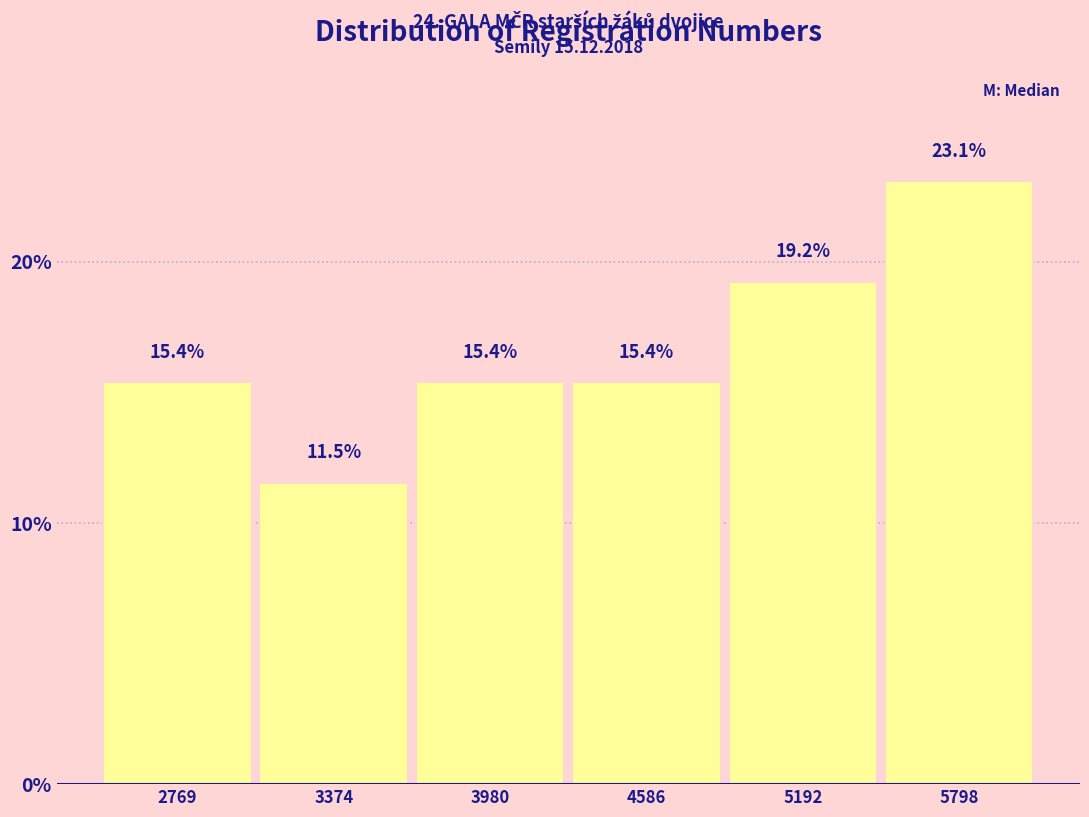

Reading left to right, extract all data points from this chart.

2769=15.4	3374=11.5	3980=15.4	4586=15.4	5192=19.2	5798=23.1